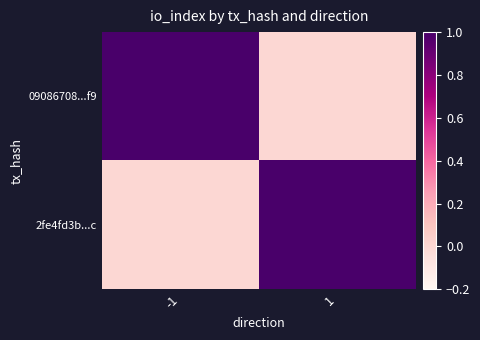

Between -1 and 1, which series saw the biggest shift?

09086708...f9